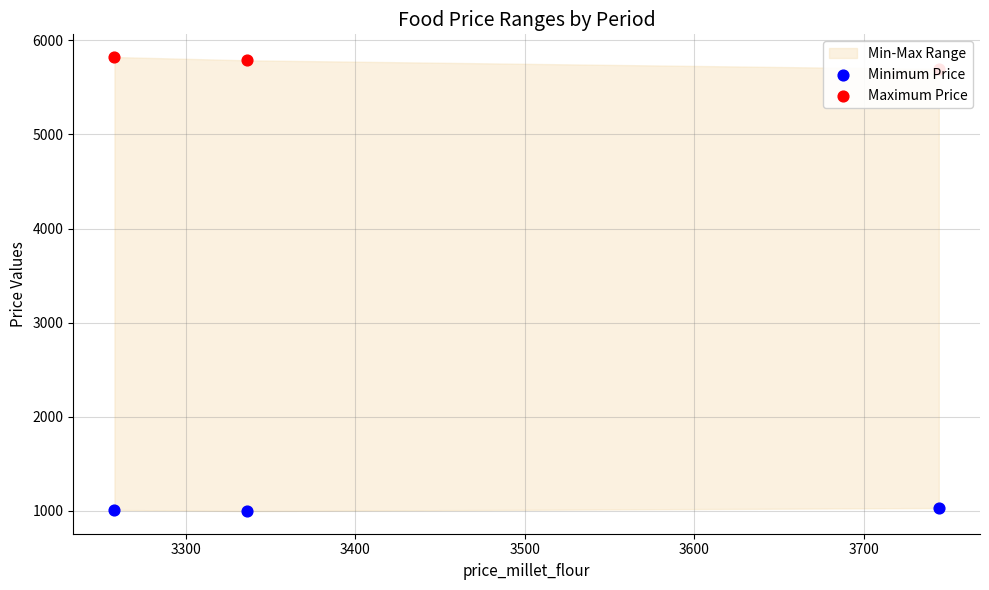

Which series contains the highest Y value?

Maximum Price